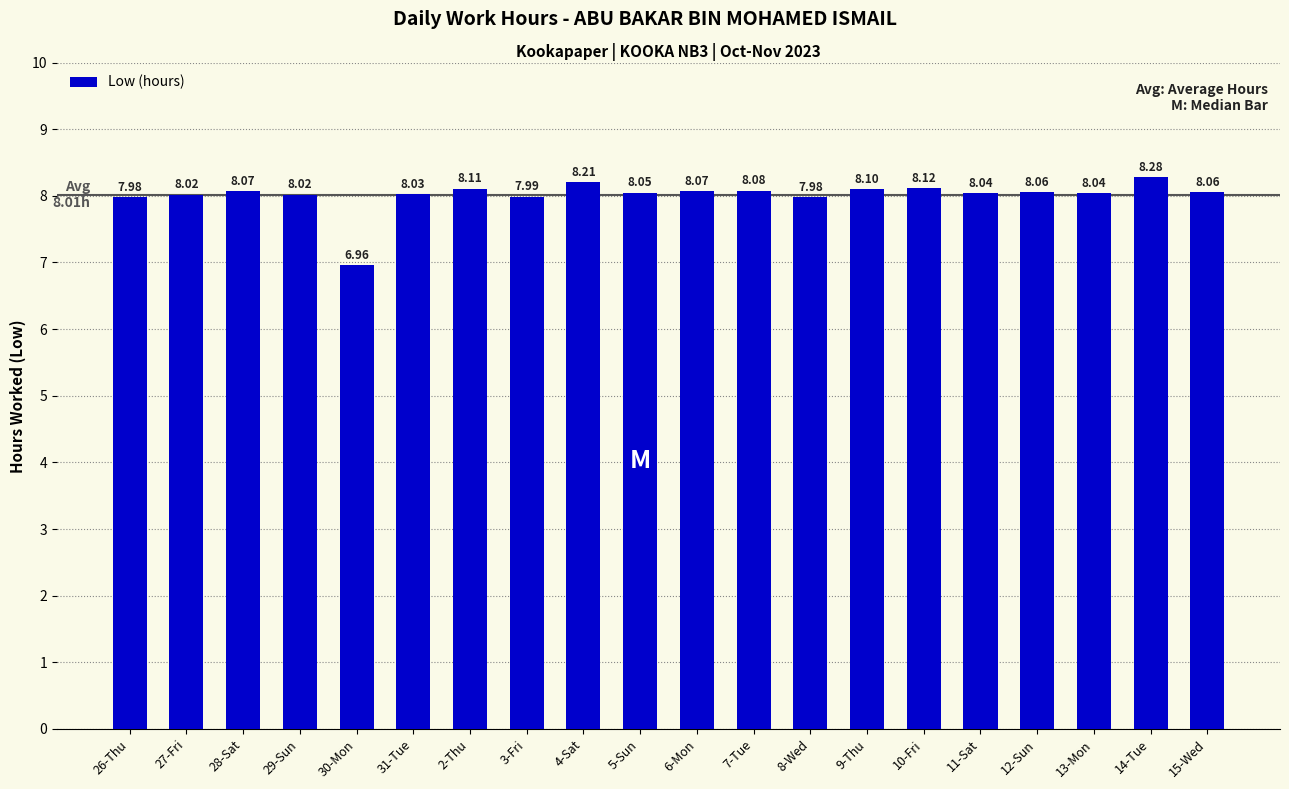

What is the greatest value displayed?

8.3